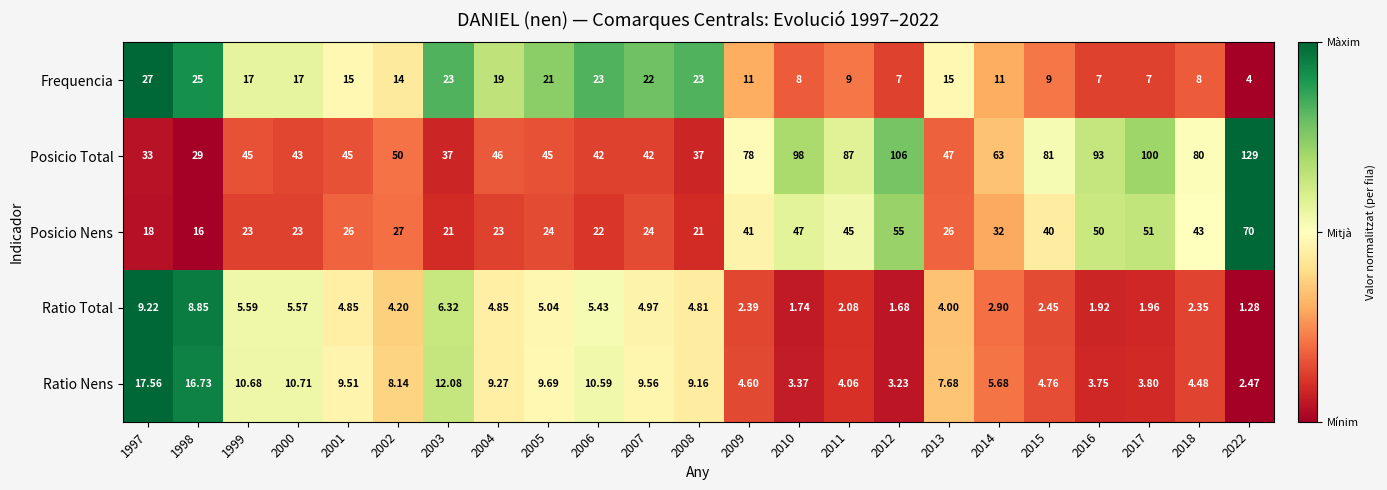

Between 2005 and 2022, which series saw the biggest shift?

Posicio Total